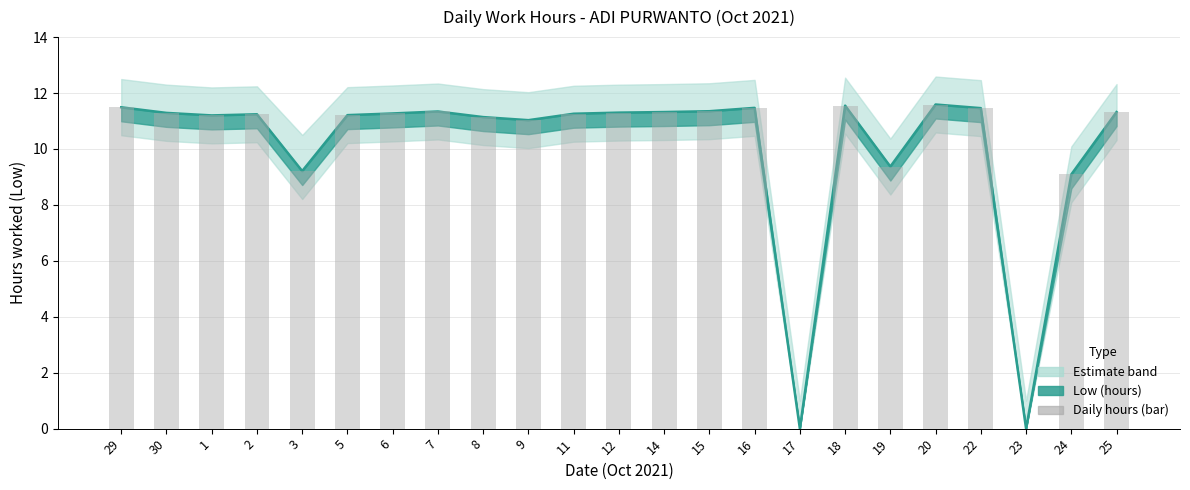

Is it true that Low (central) equals 15.9 at 3?

False